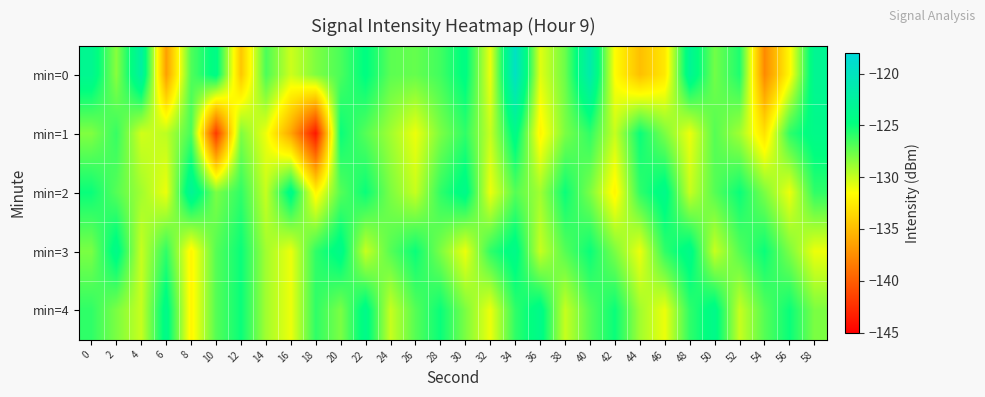

At how many categories does at least one series exceed -123?

3